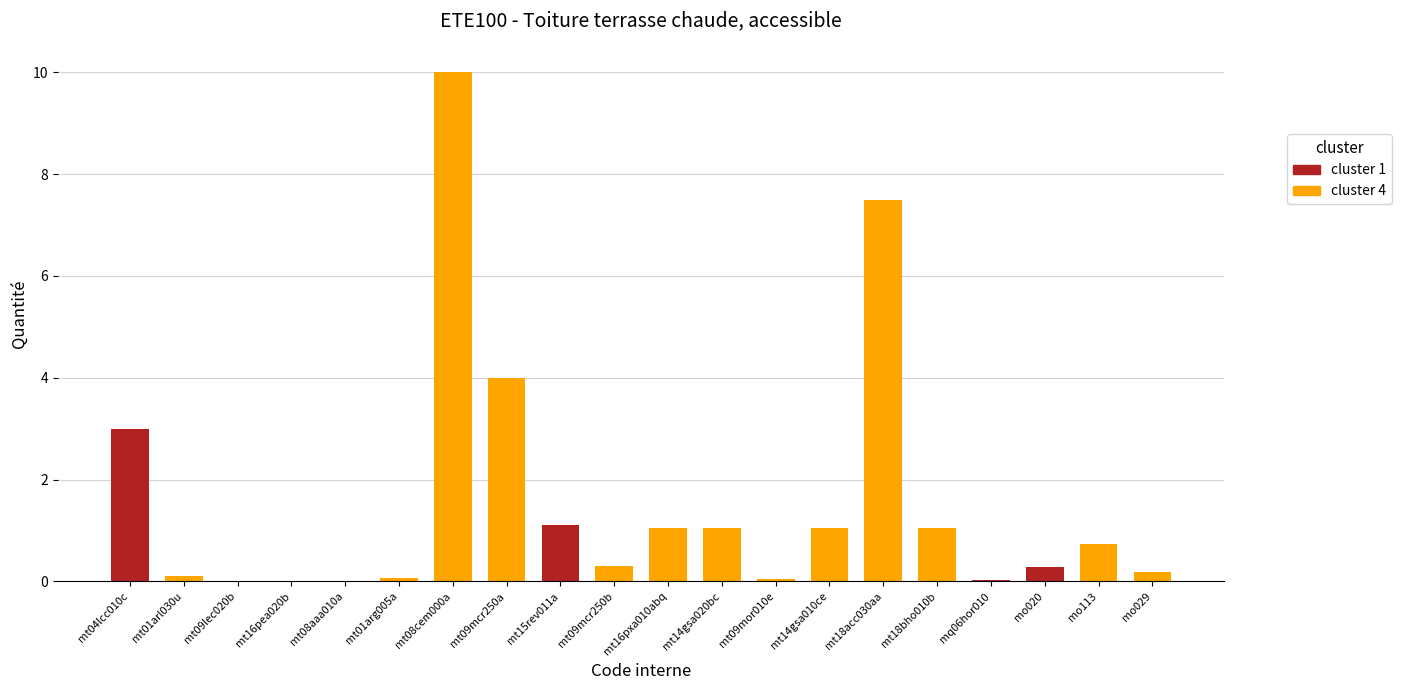

What is the sum of the values at mt15rev011a and mo113?

1.8